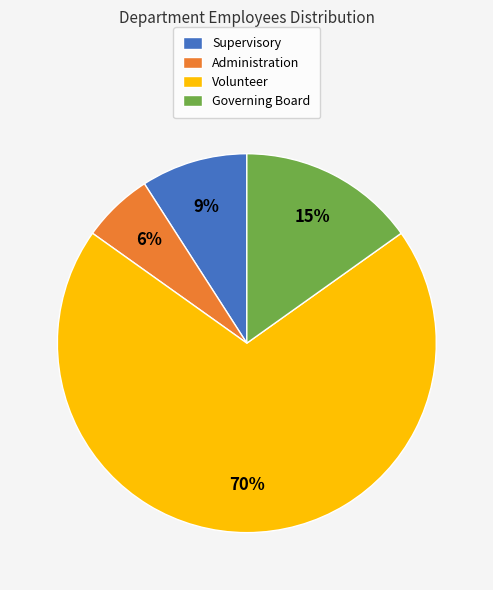

What percentage is the Supervisory slice, to the nearest percent?

9%